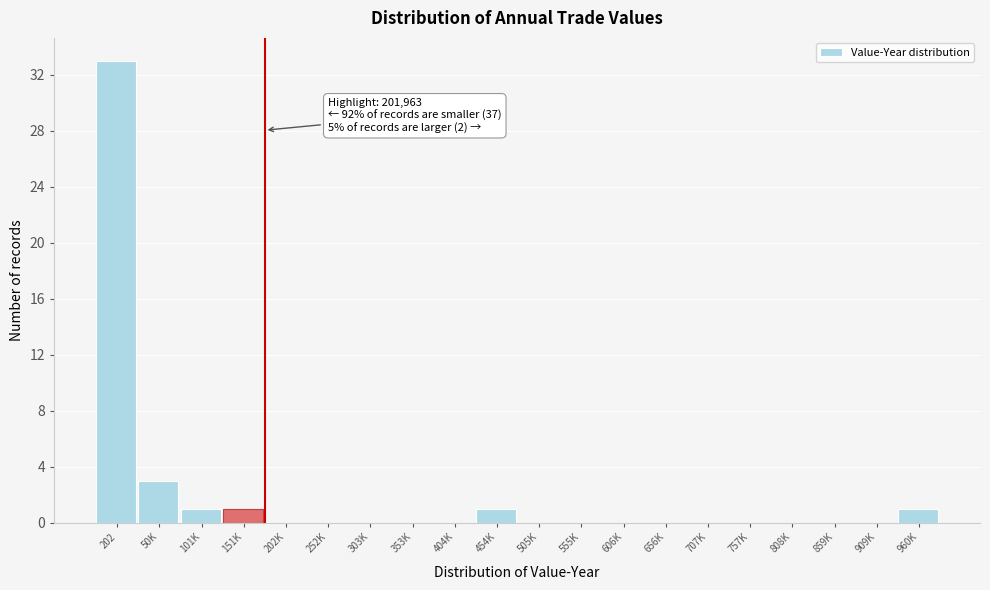

Reading left to right, list all the values displayed in this chart.

202=33	50K=3	101K=1	151K=1	202K=0	252K=0	303K=0	353K=0	404K=0	454K=1	505K=0	555K=0	606K=0	656K=0	707K=0	757K=0	808K=0	859K=0	909K=0	960K=1